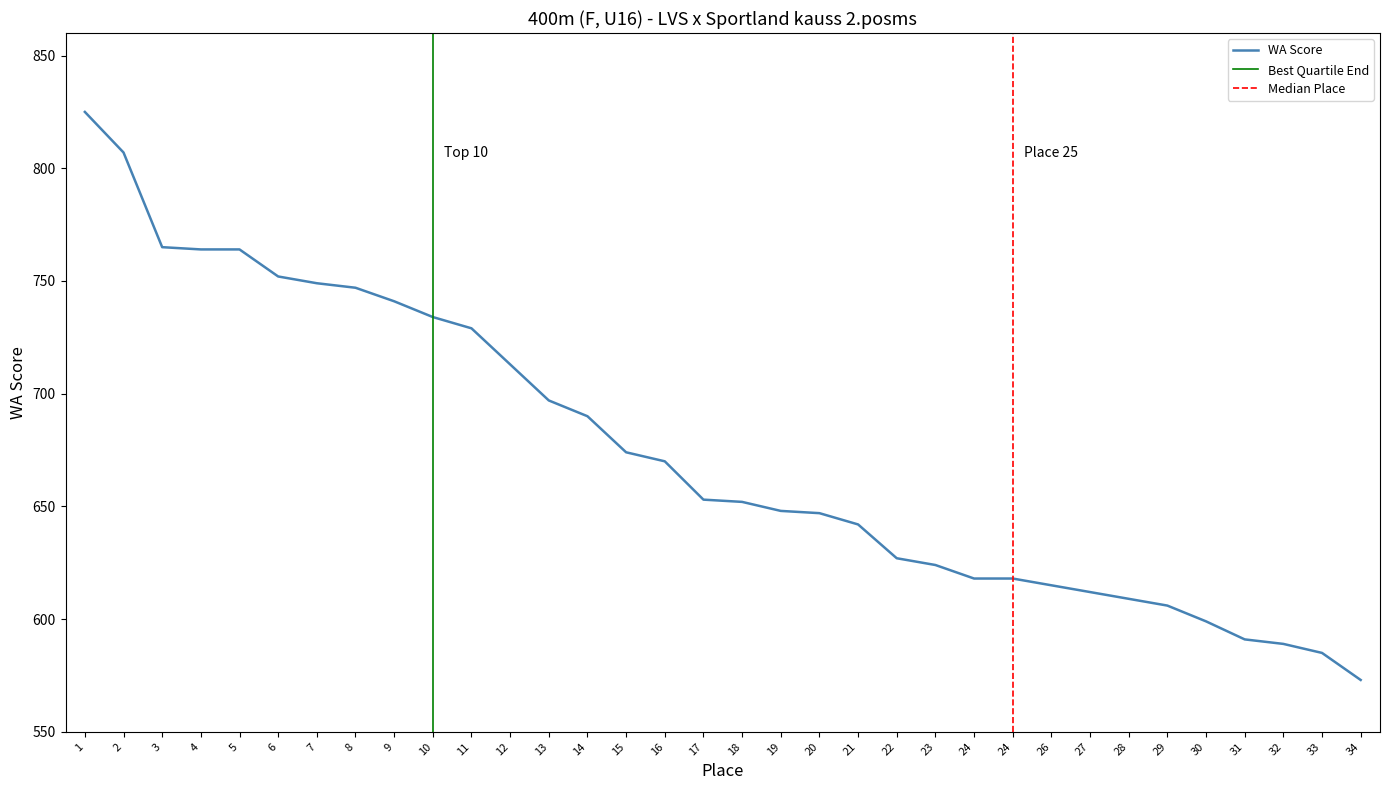

What is the difference between the values at 2 and 12?

94